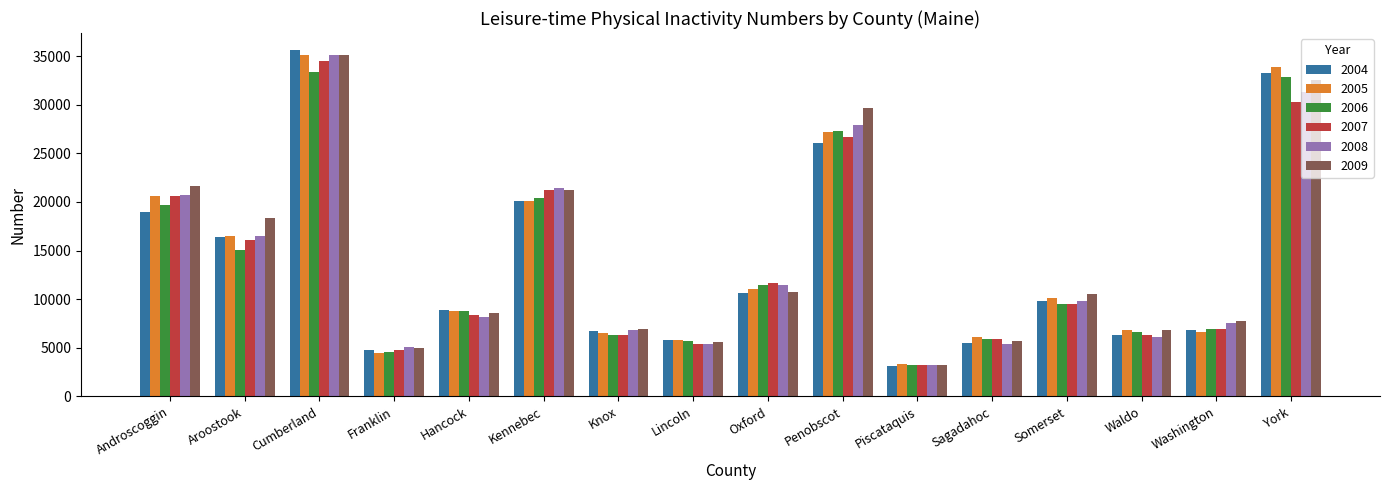

At which category is the sum across all series the highest?

Cumberland